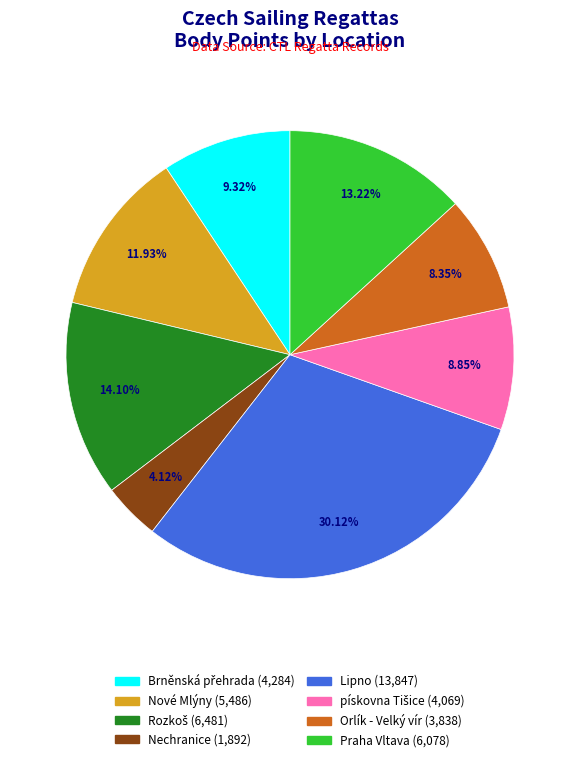

How many slices are in this pie chart?

8